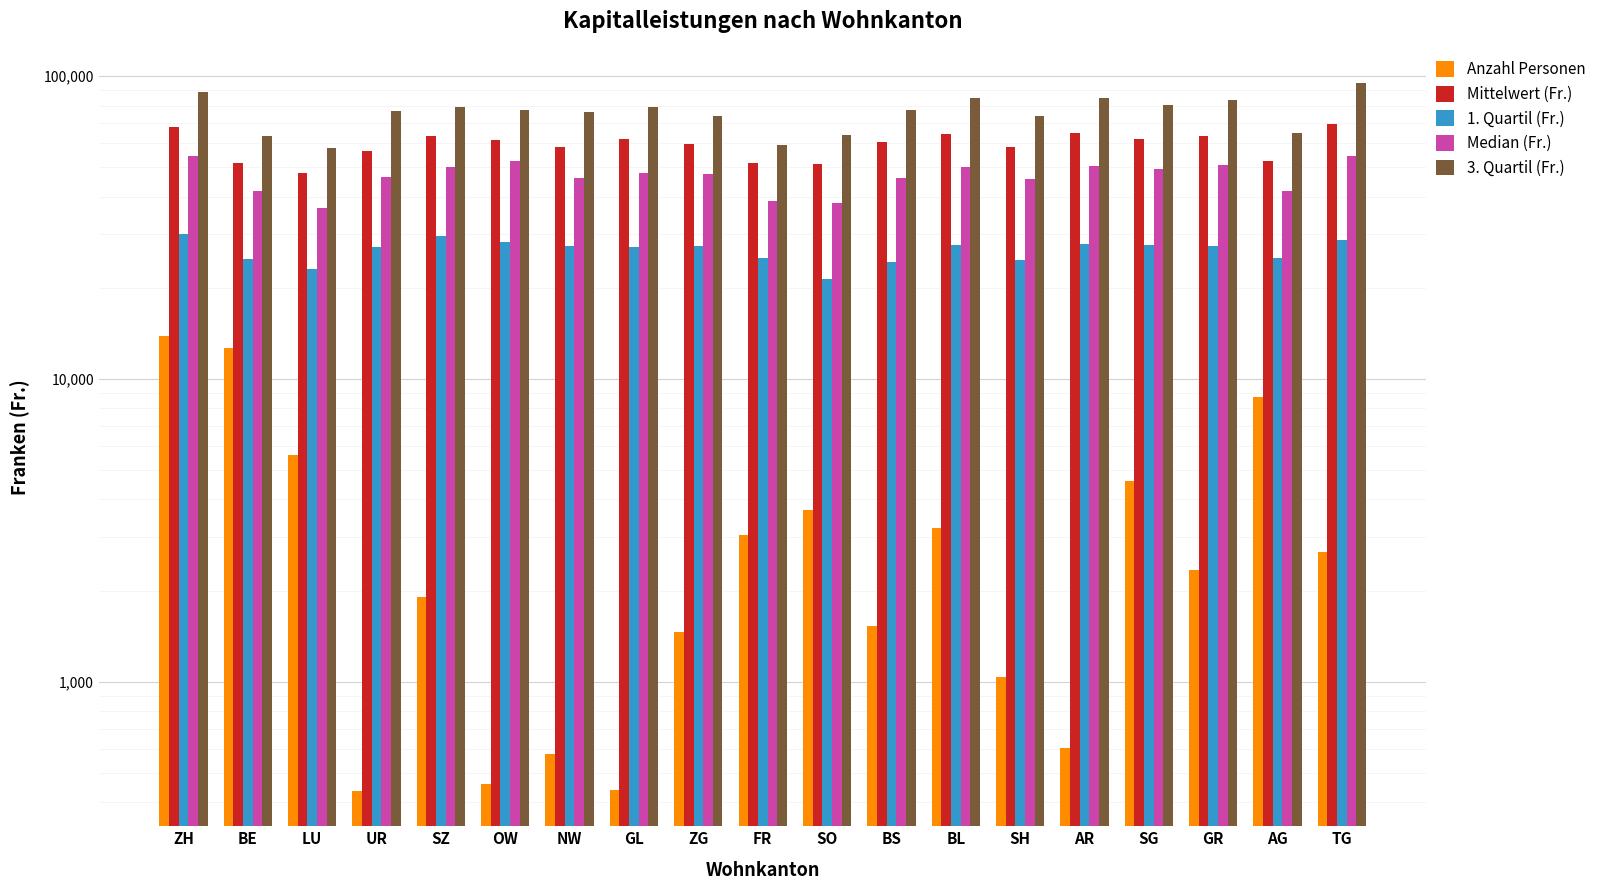

Are the bars grouped side by side (vs. stacked)?

Yes